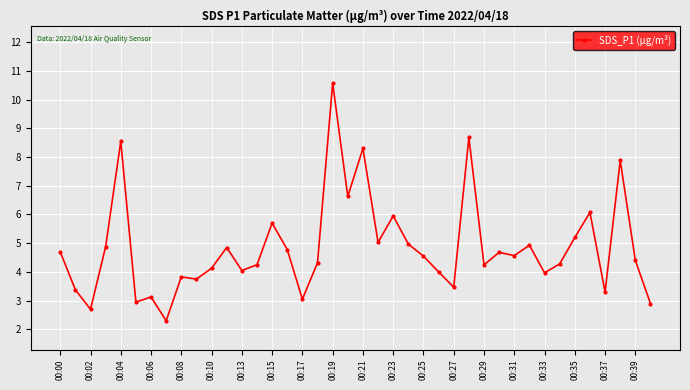

What is the minimum value shown in the chart?

2.3